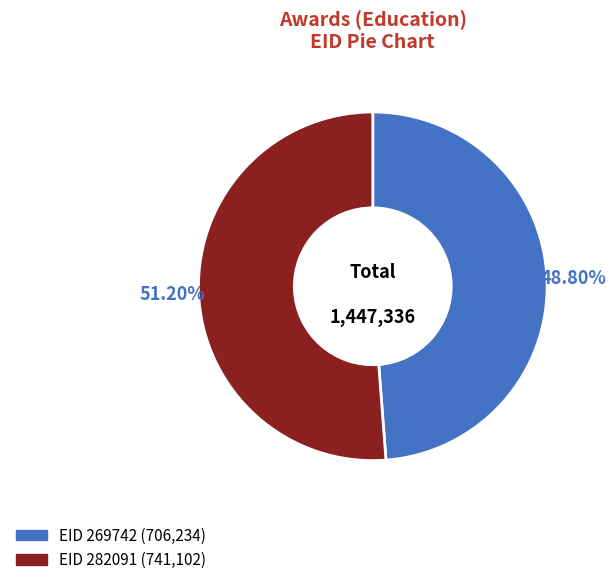

How many slices are in this pie chart?

2